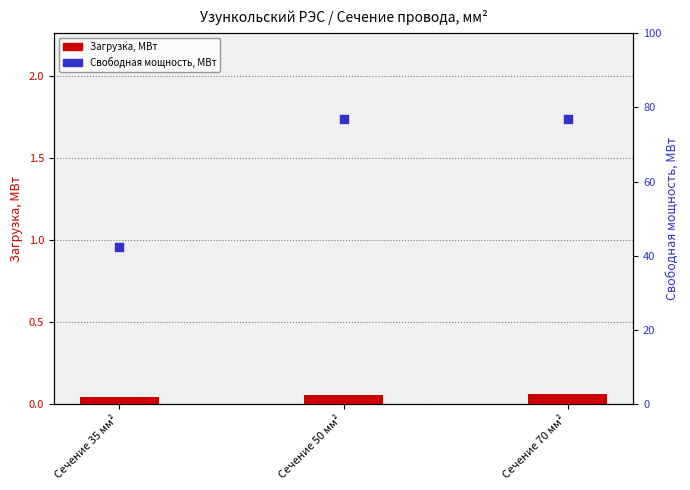

Which series has the largest total across all categories?

Свободная мощность, МВт